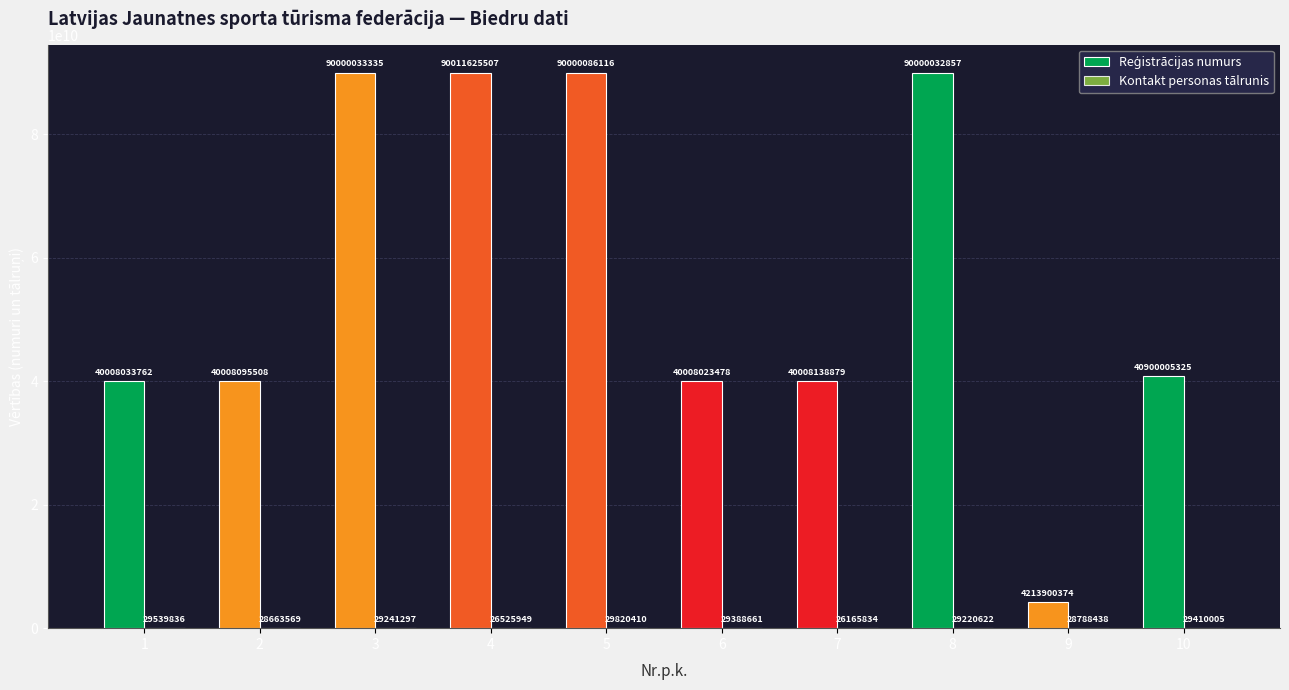

At which category is the sum across all series the highest?

4